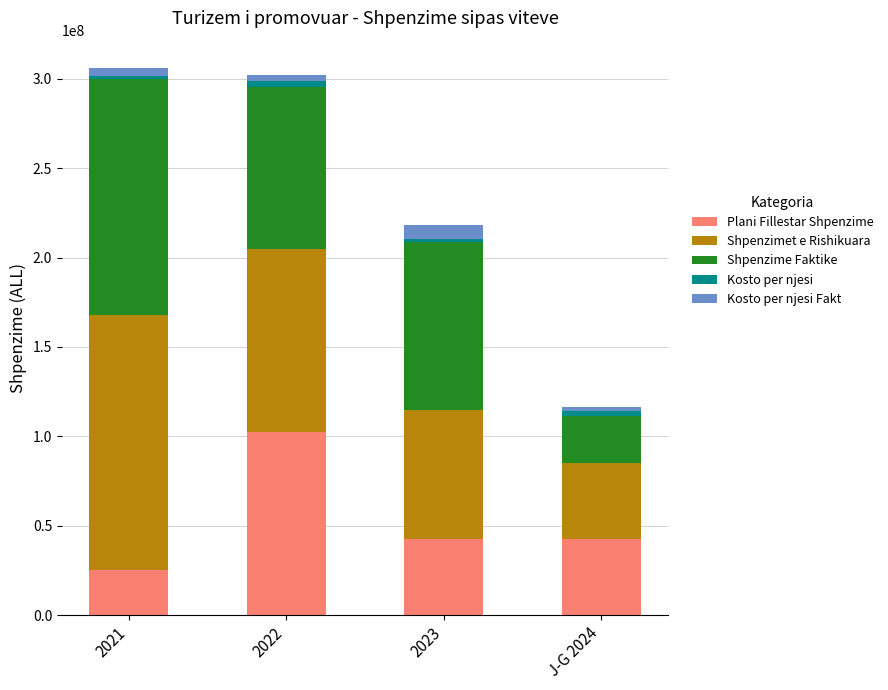

Reading left to right, what are the values for Plani Fillestar Shpenzime?

25390000	102420000	42420000	42420000